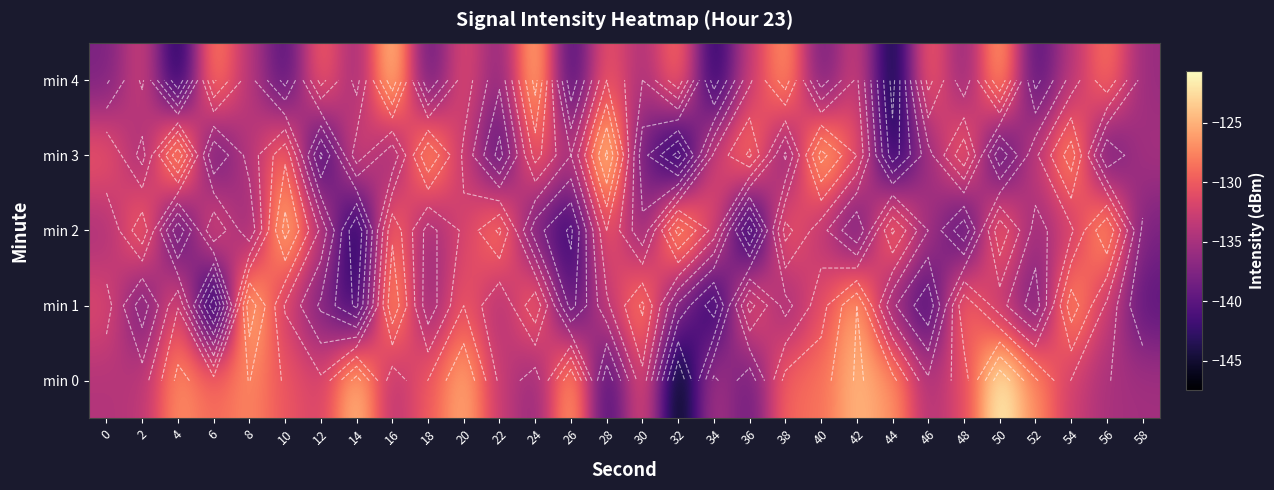

Is the value of min 1 at 18 greater than the value of min 0 at 10?

No